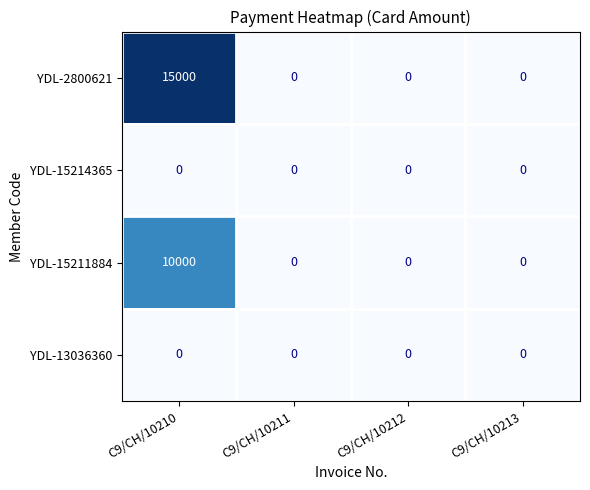

The value of YDL-15211884 at C9/CH/10212 is -4881. True or false?

False